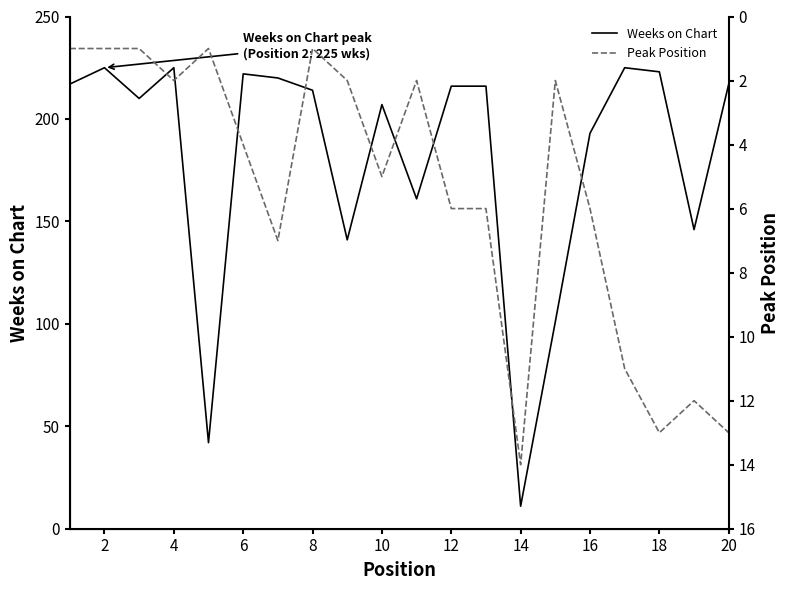

The value of Weeks on Chart at 2 is 225. True or false?

True